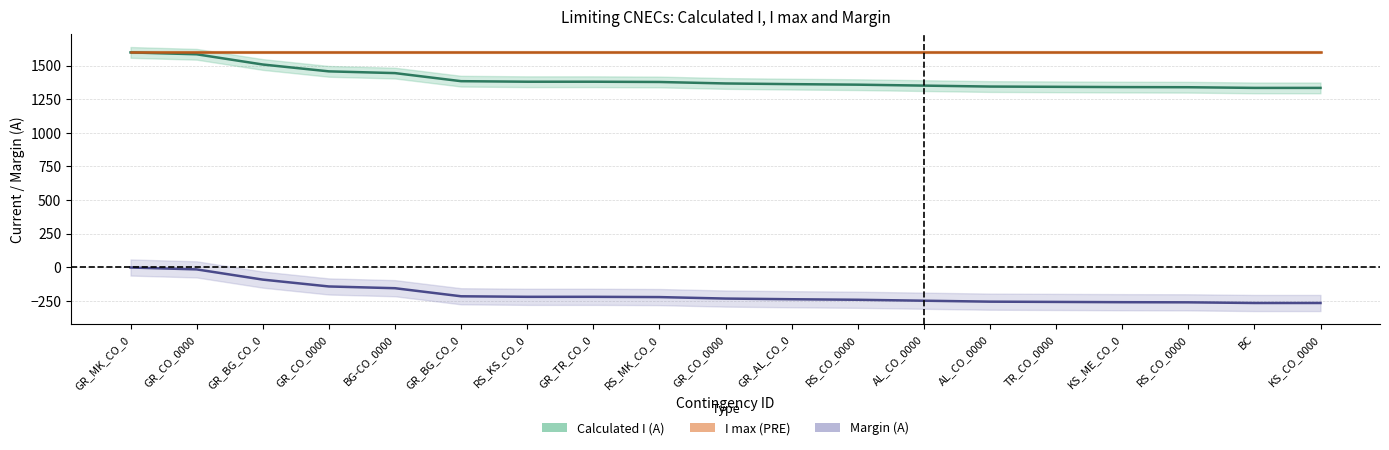

Rank the series by their maximum value, from lowest to highest.

Margin (A), Calculated I (A), I max (PRE)